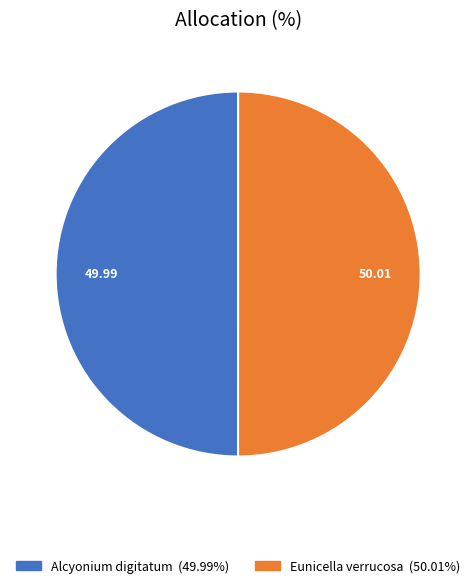

The Alcyonium digitatum slice represents 50% of the pie. True or false?

True